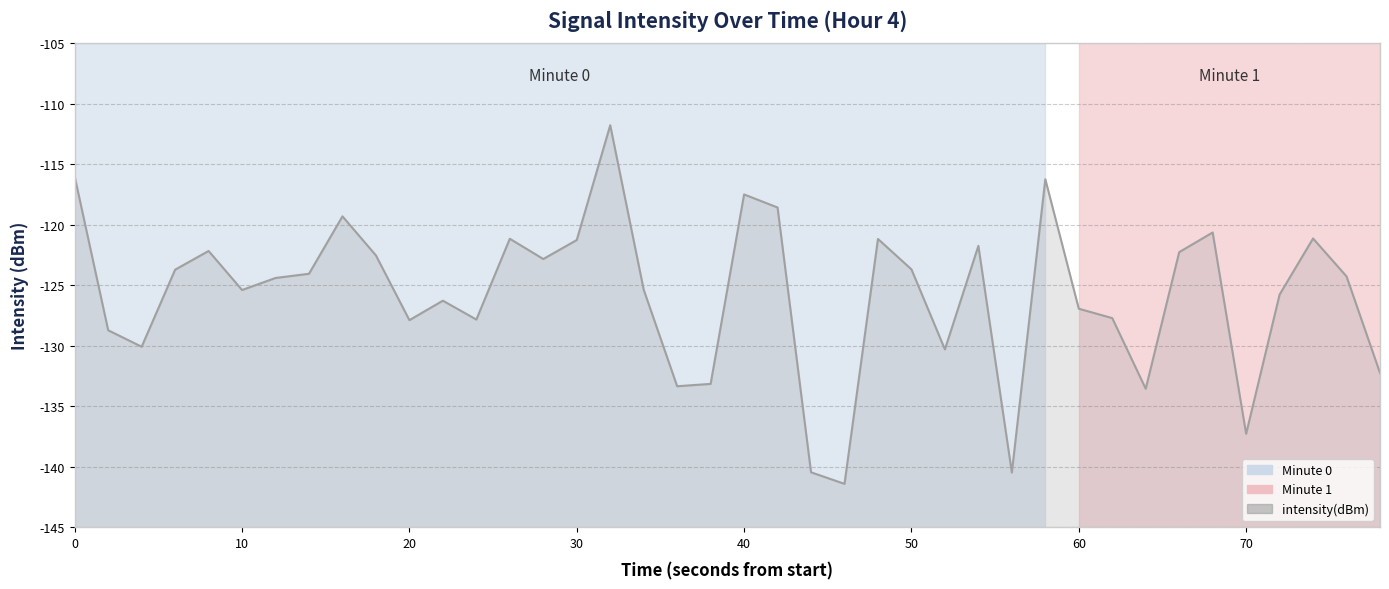

What is the minimum value shown in the chart?

-141.4